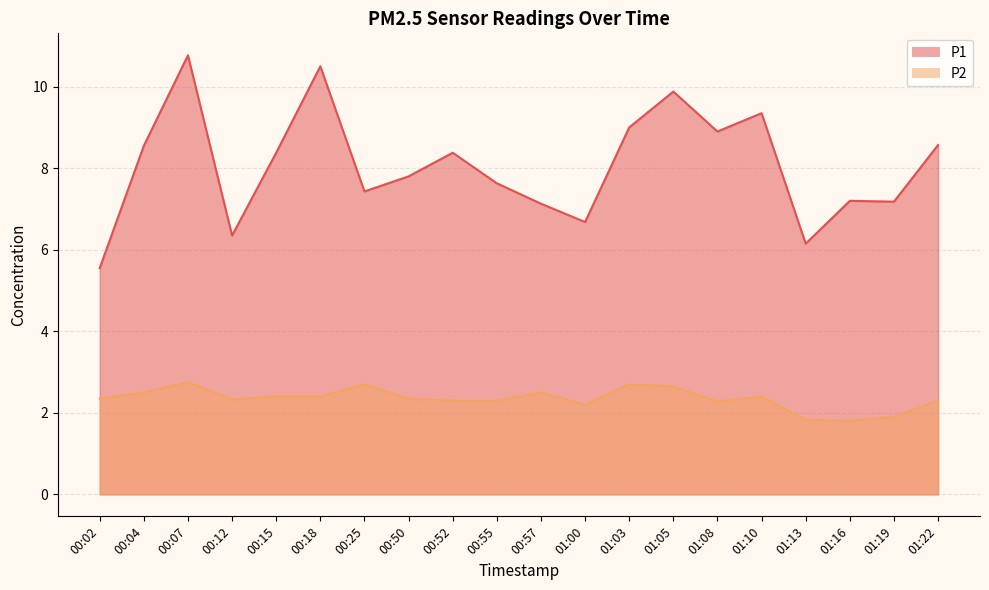

Where is P2 nearest to the value 2?

01:19